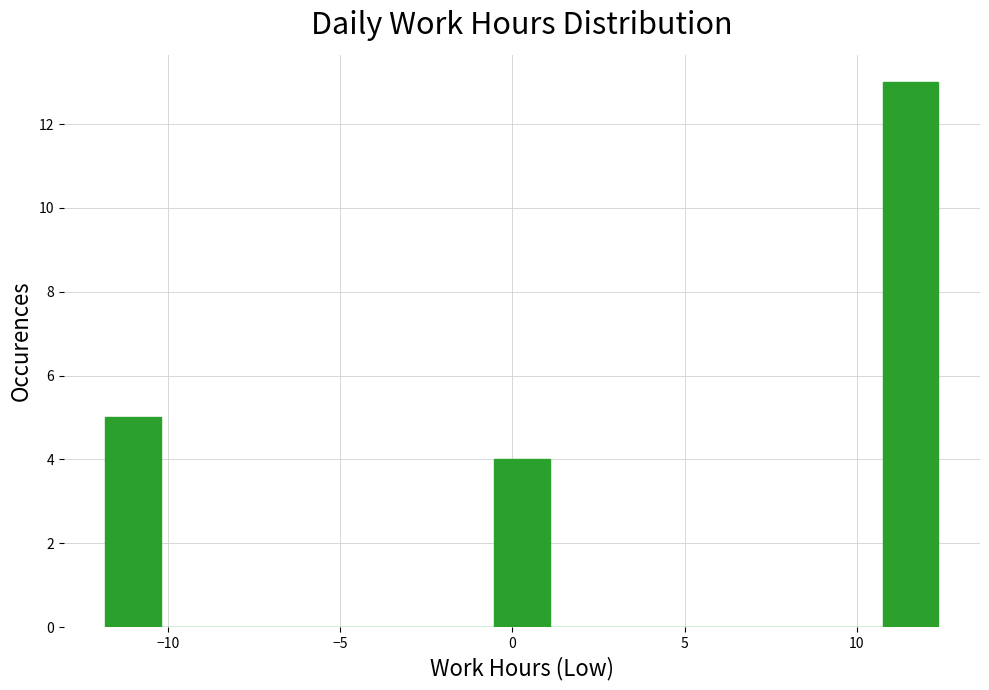

Around what value on the x-axis is the tallest bar? Give the approximate position of its centre, as read against the axis.

11.5